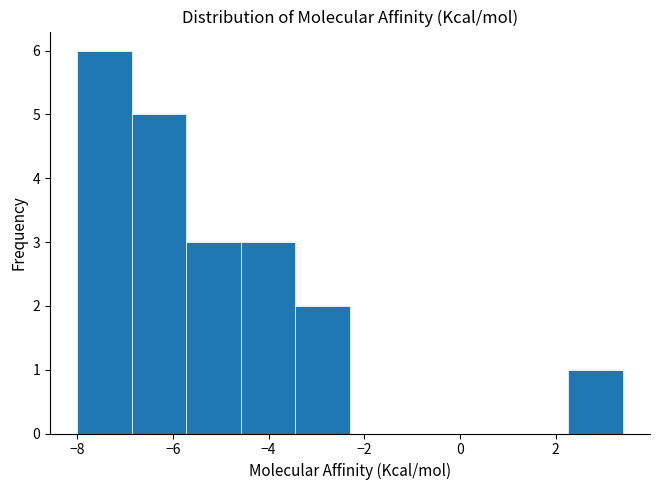

Reading left to right, list every bar in this chart as the range it spans on the x-axis followed by its height. Neither the bar edges nor the heights are printed on the chart, so give them approximately, as read against the axes.

-8.00 to -6.86: 6
-6.86 to -5.72: 5
-5.72 to -4.58: 3
-4.58 to -3.44: 3
-3.44 to -2.30: 2
-2.30 to -1.16: 0
-1.16 to -0.02: 0
-0.02 to 1.12: 0
1.12 to 2.26: 0
2.26 to 3.40: 1